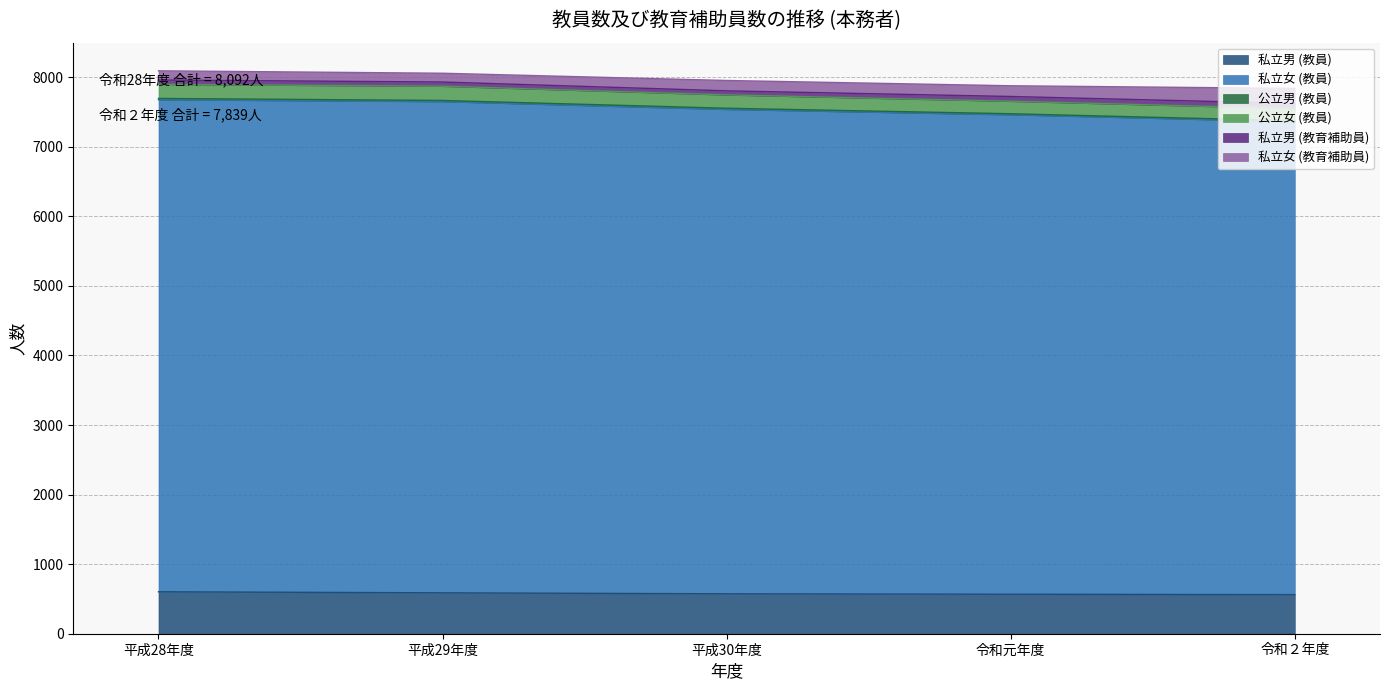

What is the maximum value for 私立男 (教員)?

603